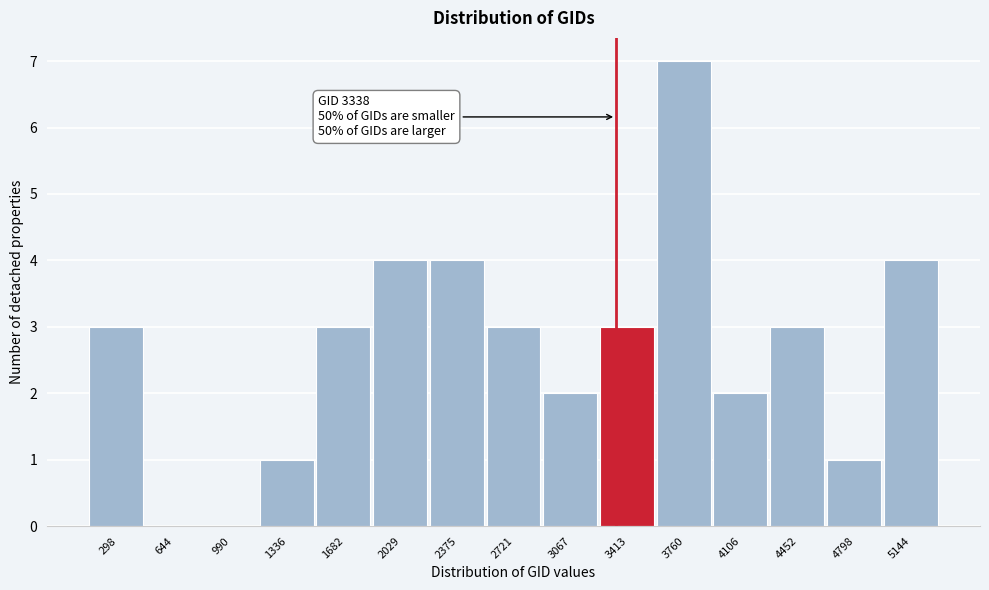

Which range on the x-axis has the tallest bar?

3600 to 3950